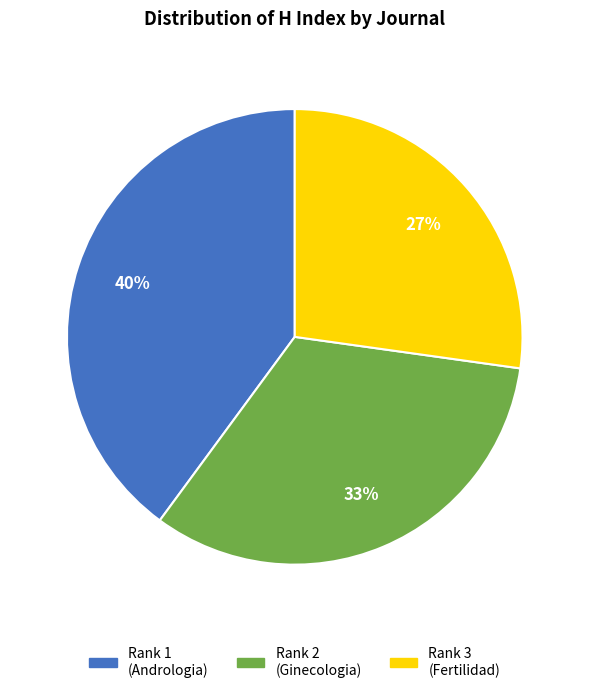

Is there any slice that represents more than half of the pie?

No